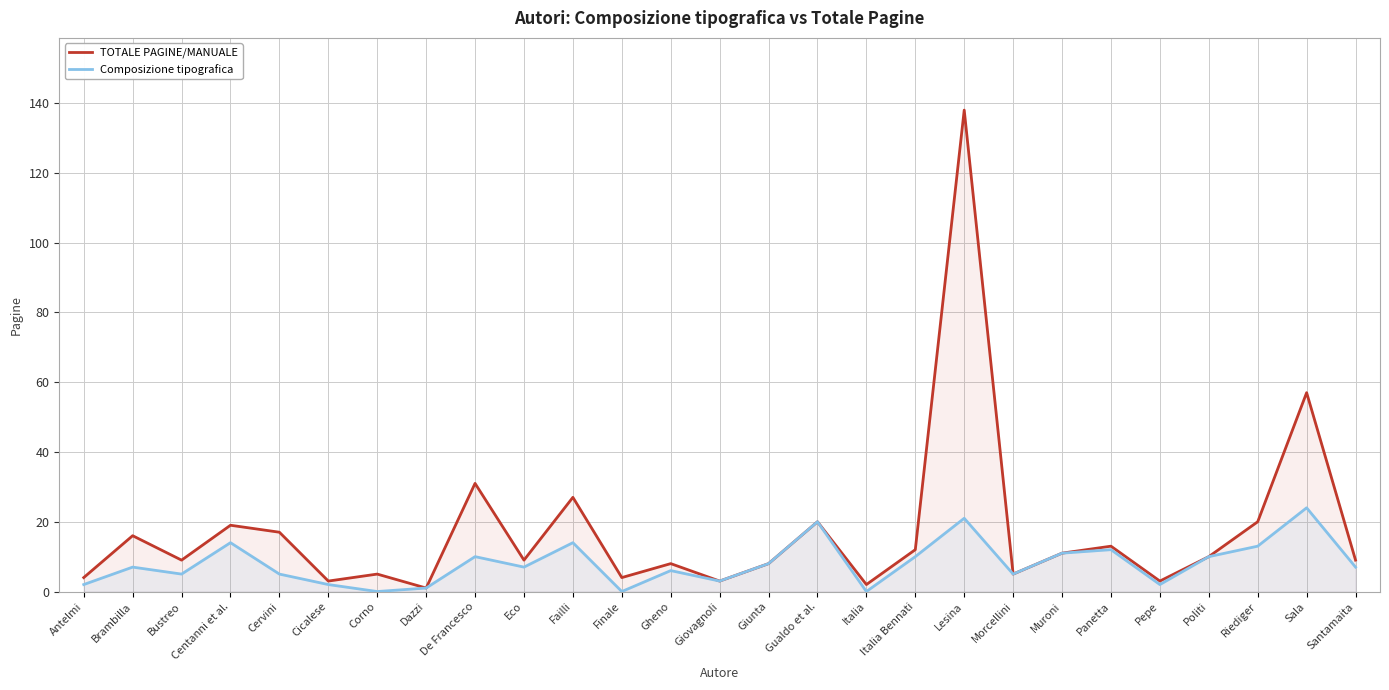

Where is Composizione tipografica nearest to the value 12?

Panetta